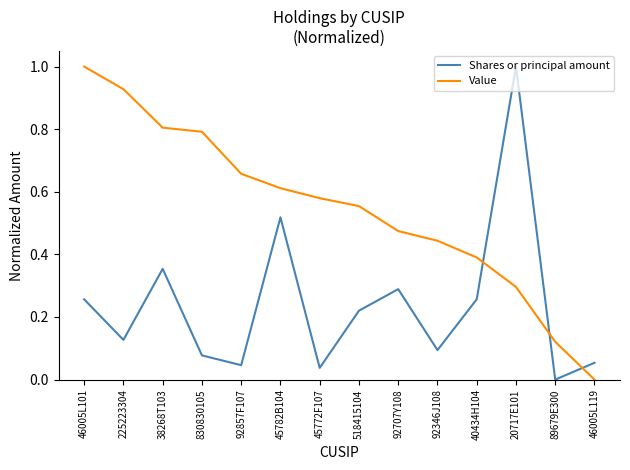

What position from the left is 45782B104?

6